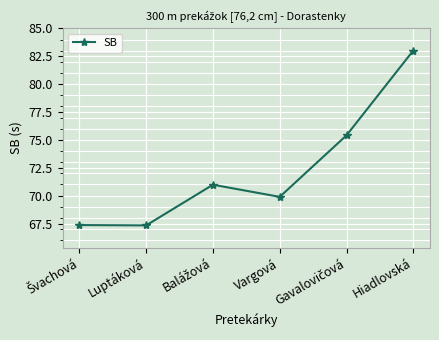

How many distinct data groups are displayed?

1